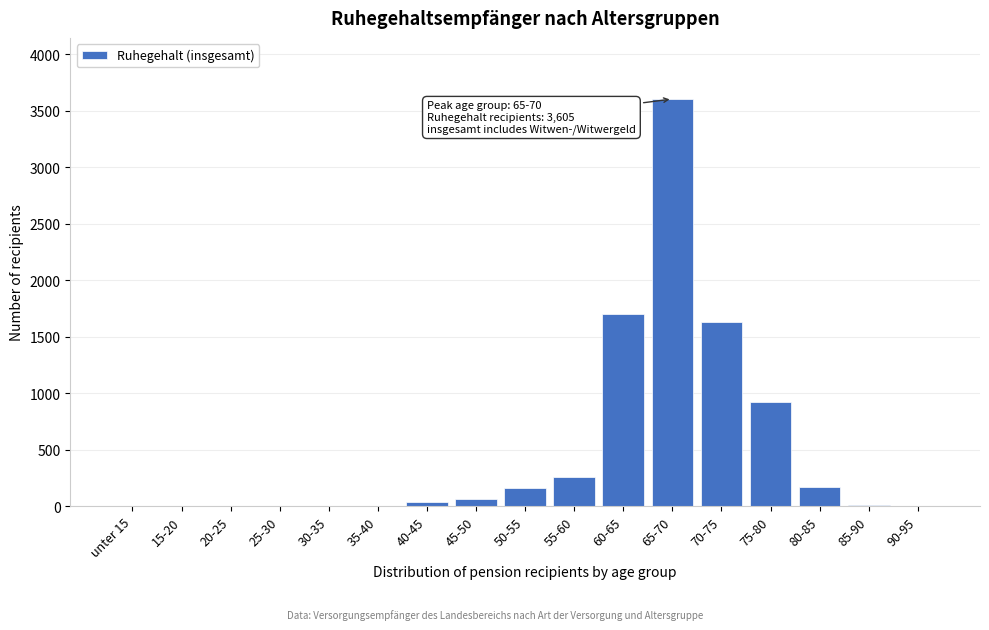

At which label is the value closest to 1802?

60-65